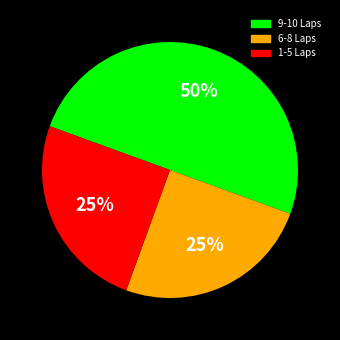

To the nearest percent, what is the average slice percentage?

33%